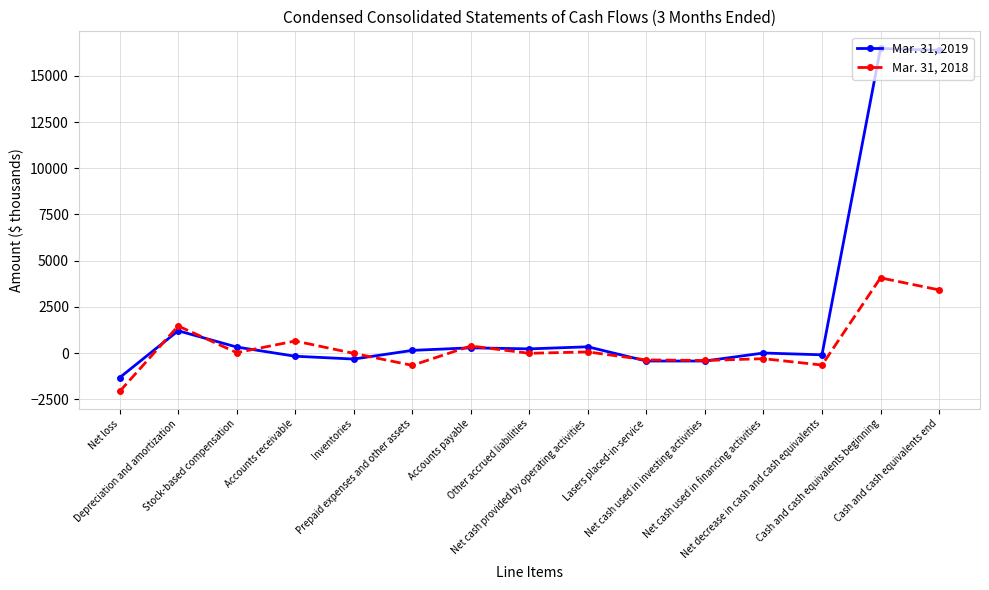

Count the number of data series in this chart.

2